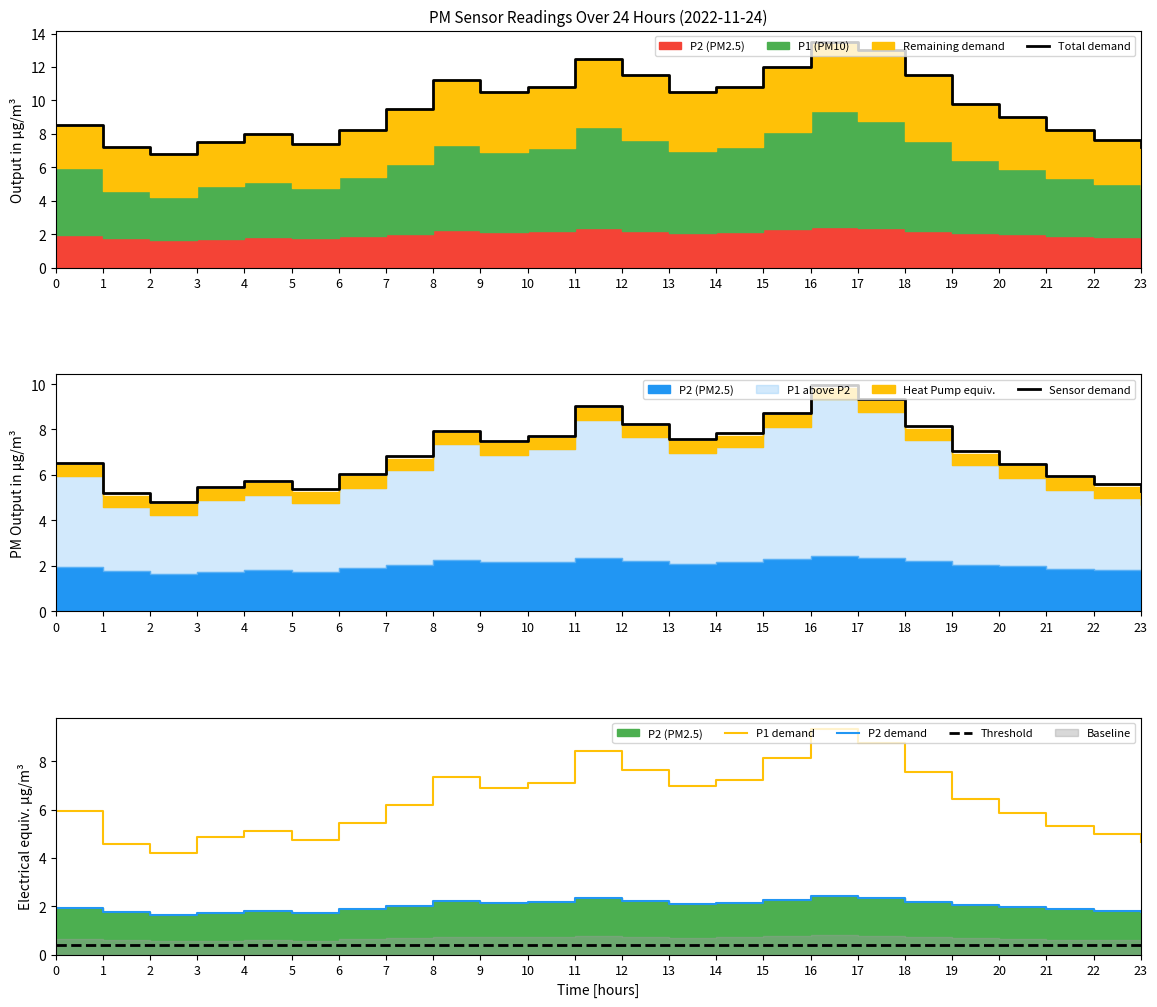

How many interior local valleys does the Demand series have?

4